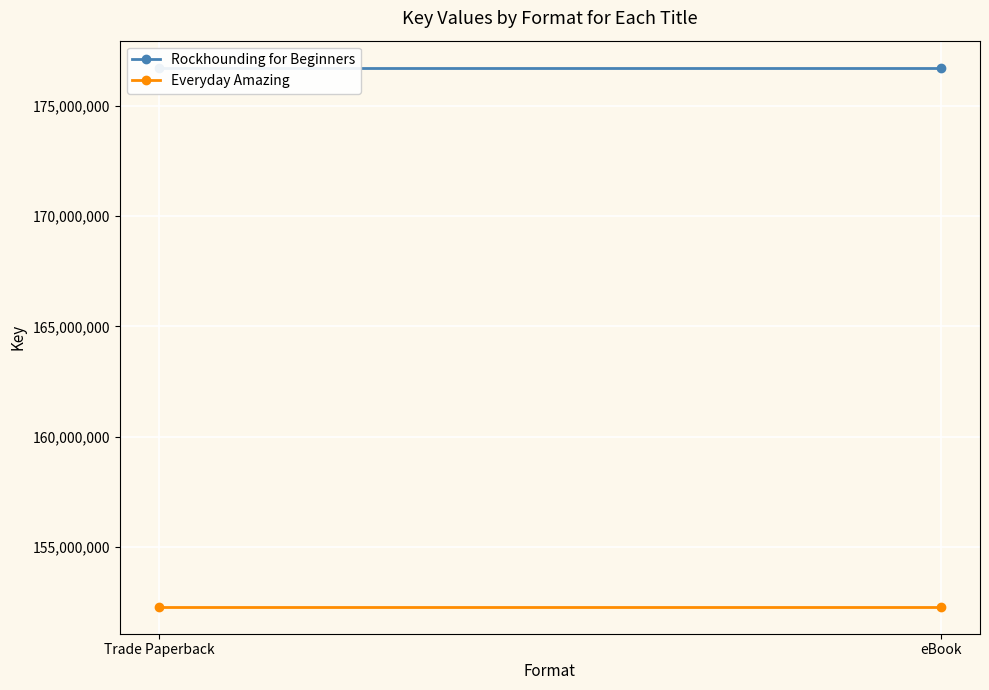

Is the value of Rockhounding for Beginners at Trade Paperback greater than the value of Everyday Amazing at eBook?

Yes